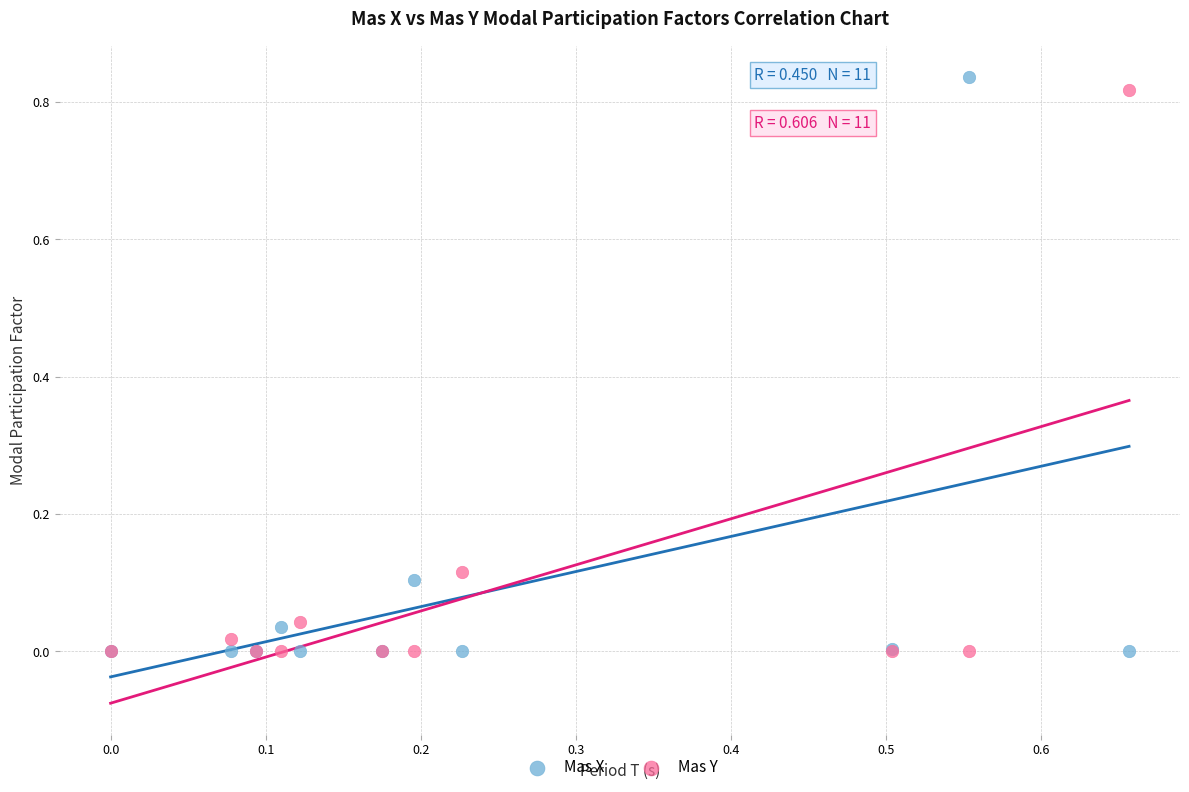

What are all the series names shown in the legend?

Mas X, Mas Y